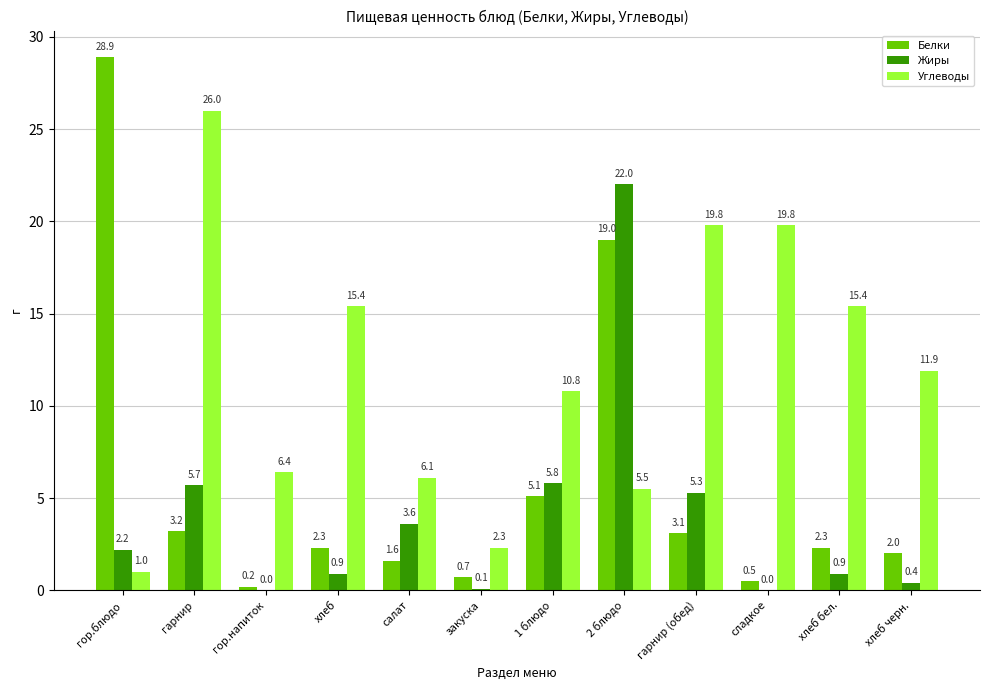

What is the maximum value for Углеводы?

26.0